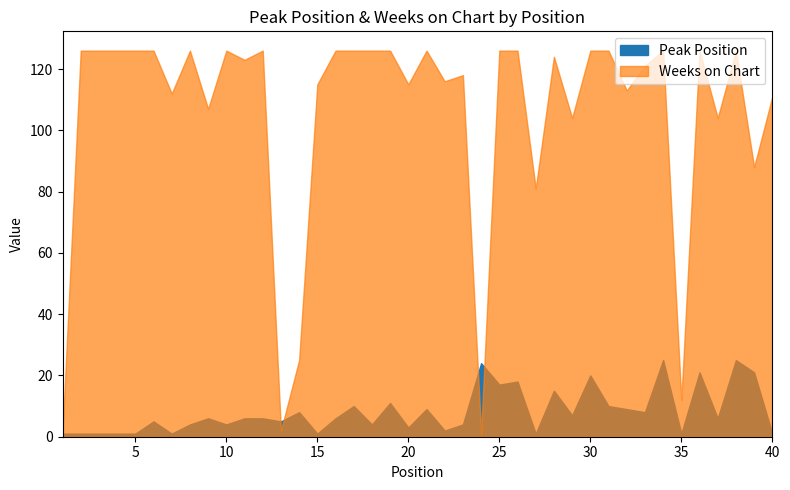

Rank the series by their maximum value, from highest to lowest.

Weeks on Chart, Peak Position